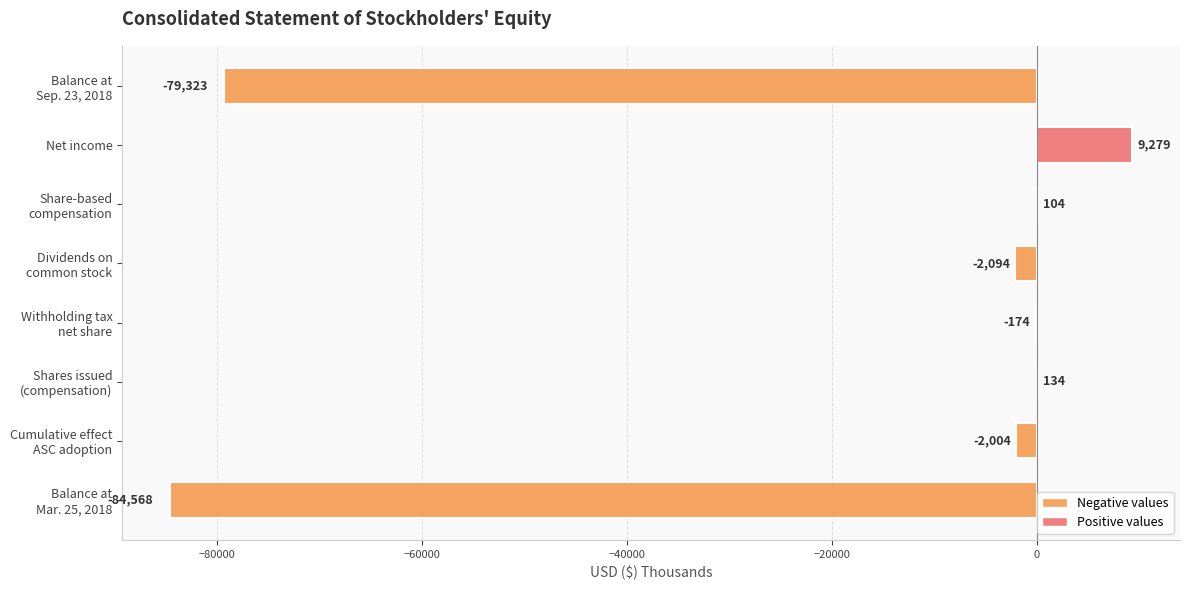

What is the sum of all values?

-158646